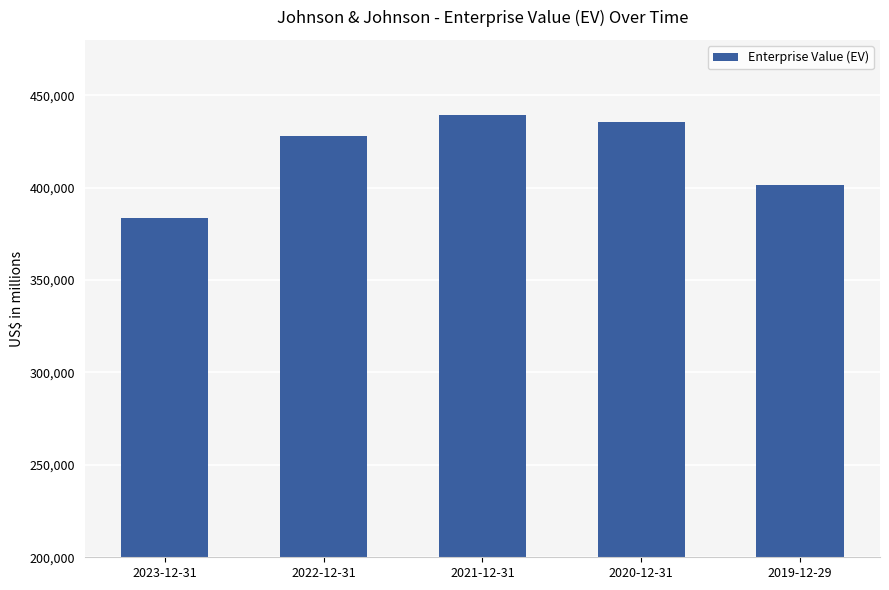

Is it true that the value at 2019-12-29 is 523002?

False